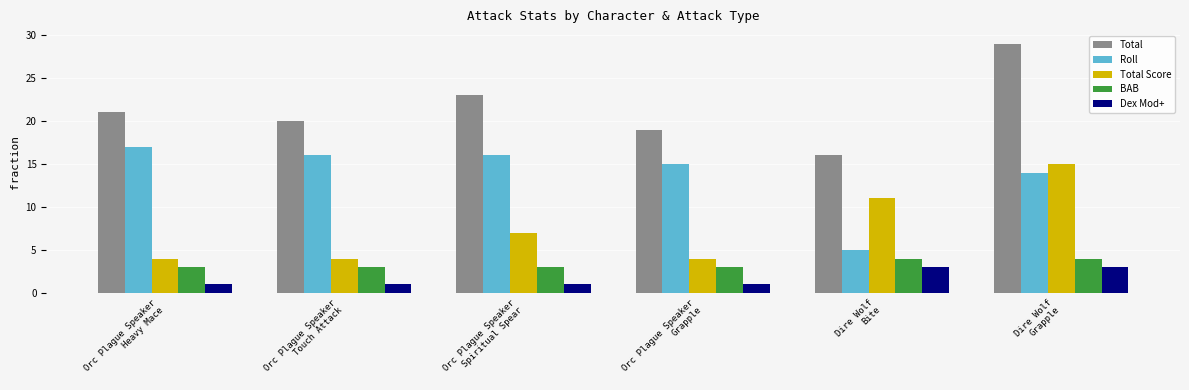

Reading left to right, what are all the values shown in this chart?

Total: Orc Plague Speaker
Heavy Mace=21	Orc Plague Speaker
Touch Attack=20	Orc Plague Speaker
Spiritual Spear=23	Orc Plague Speaker
Grapple=19	Dire Wolf
Bite=16	Dire Wolf
Grapple=29
Roll: Orc Plague Speaker
Heavy Mace=17	Orc Plague Speaker
Touch Attack=16	Orc Plague Speaker
Spiritual Spear=16	Orc Plague Speaker
Grapple=15	Dire Wolf
Bite=5	Dire Wolf
Grapple=14
Total Score: Orc Plague Speaker
Heavy Mace=4	Orc Plague Speaker
Touch Attack=4	Orc Plague Speaker
Spiritual Spear=7	Orc Plague Speaker
Grapple=4	Dire Wolf
Bite=11	Dire Wolf
Grapple=15
BAB: Orc Plague Speaker
Heavy Mace=3	Orc Plague Speaker
Touch Attack=3	Orc Plague Speaker
Spiritual Spear=3	Orc Plague Speaker
Grapple=3	Dire Wolf
Bite=4	Dire Wolf
Grapple=4
Dex Mod+: Orc Plague Speaker
Heavy Mace=1	Orc Plague Speaker
Touch Attack=1	Orc Plague Speaker
Spiritual Spear=1	Orc Plague Speaker
Grapple=1	Dire Wolf
Bite=3	Dire Wolf
Grapple=3